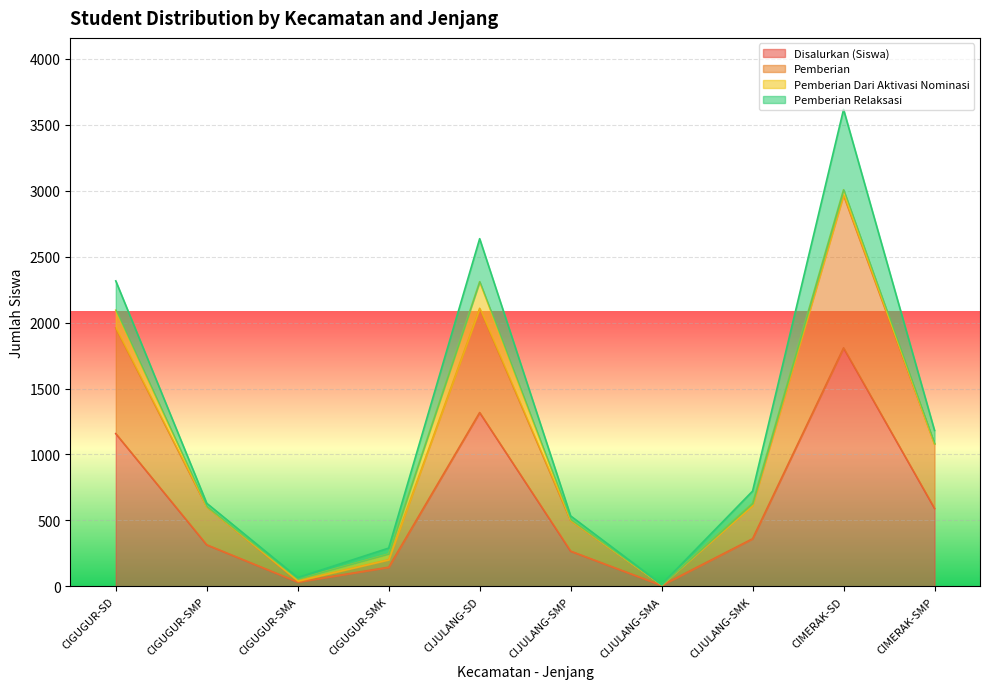

How many interior local valleys does the Pemberian series have?

2